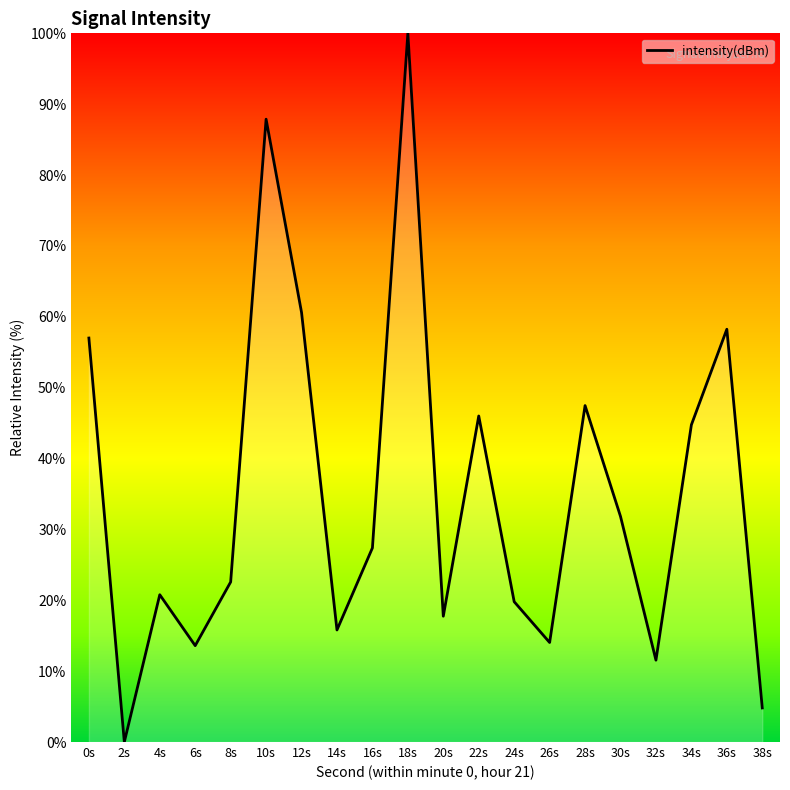

True or false: the data shows 159.4 at 18s.

False